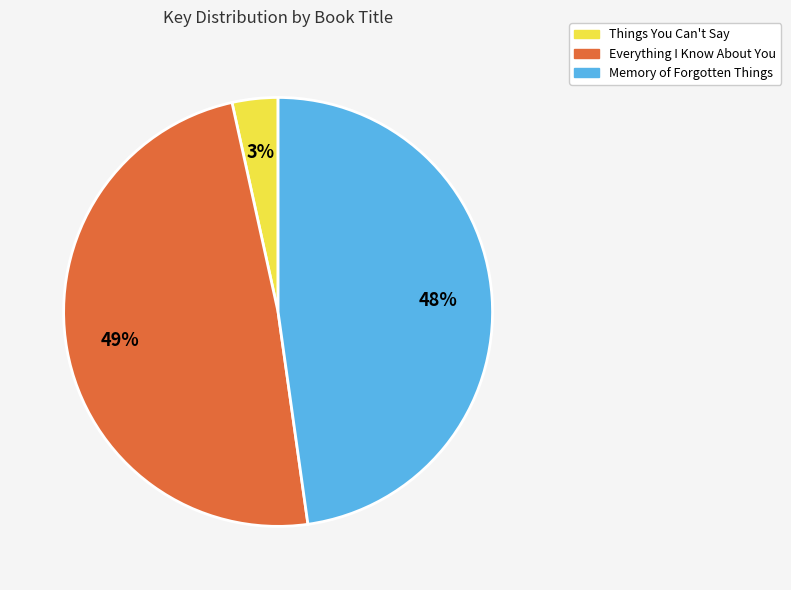

Which has a higher value, Things You Can't Say or Everything I Know About You?

Everything I Know About You